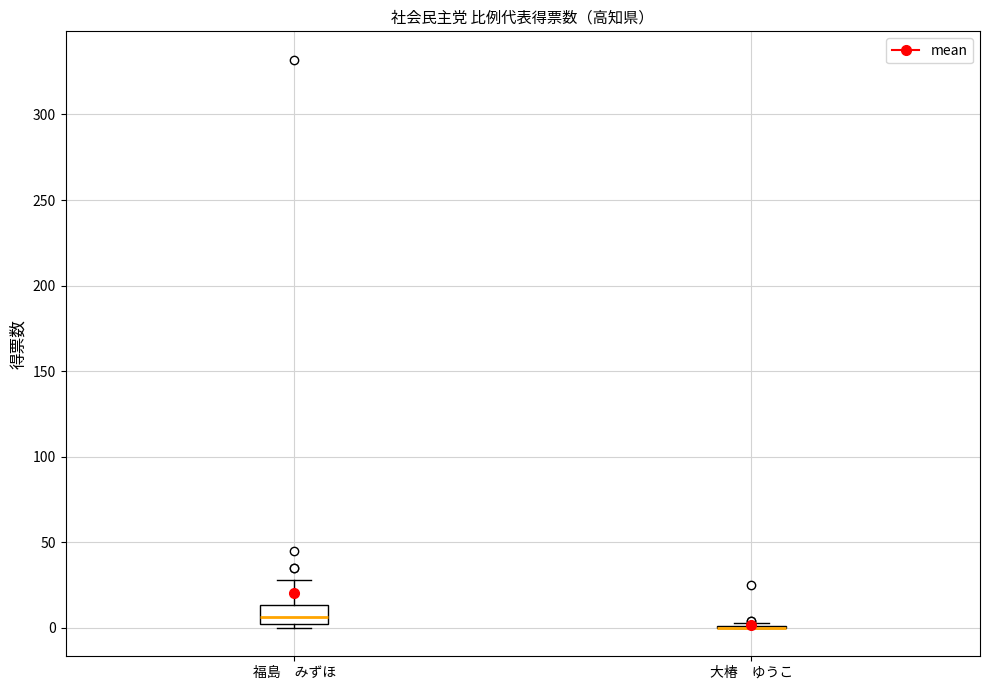

Which box is the tallest, from its lower edge to its upper edge?

福島 みずほ